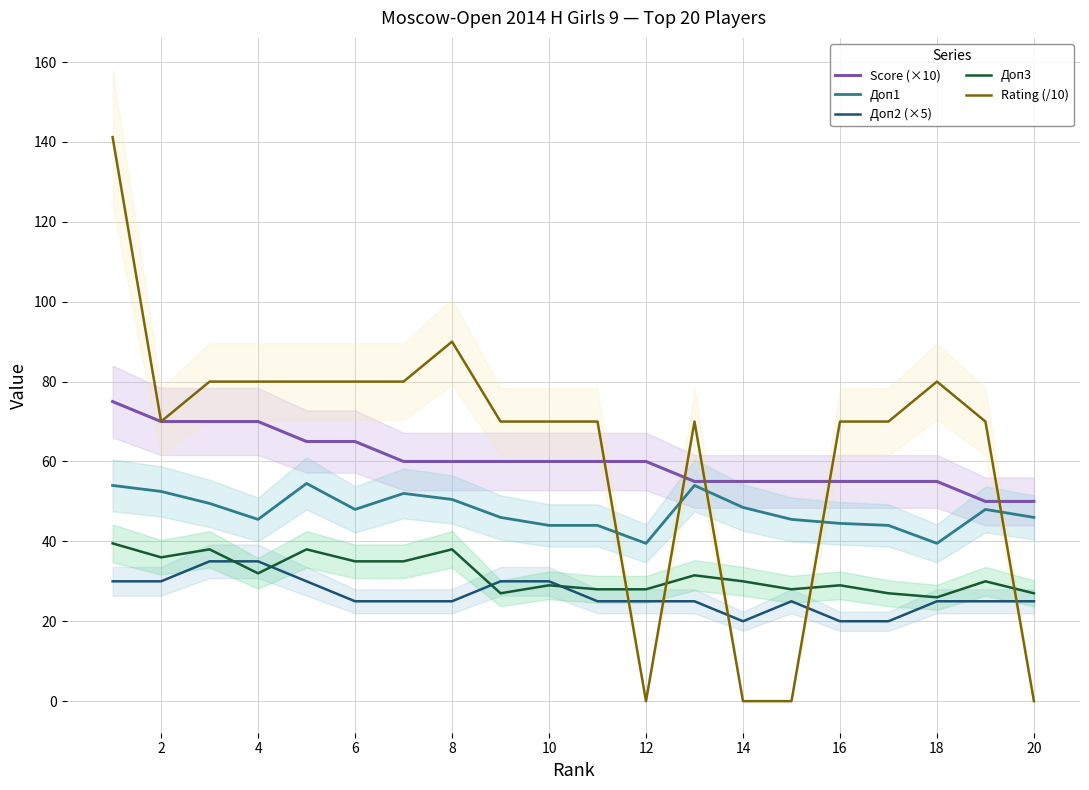

How many positive values does the Rating (/10) series have?

16